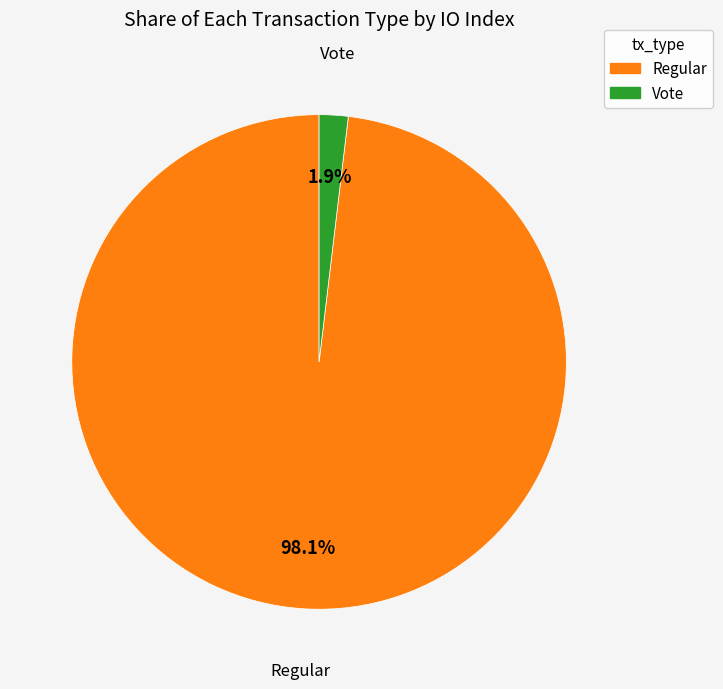

True or false: Vote accounts for 2% of the total.

True